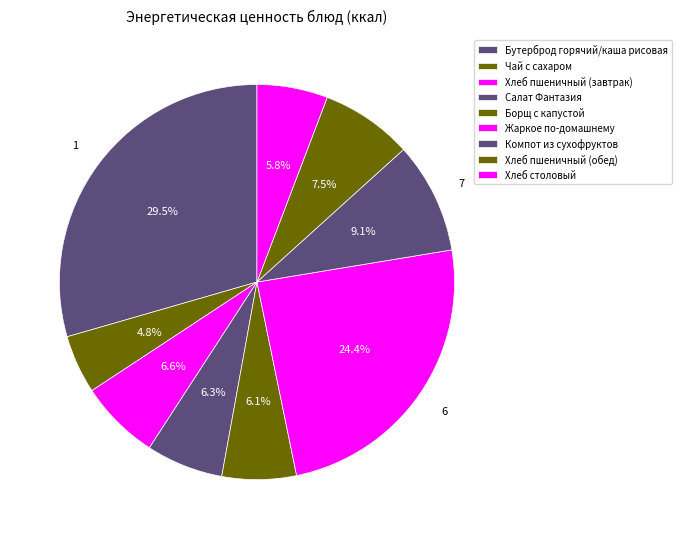

Which slice is the largest?

Бутерброд горячий/каша рисовая